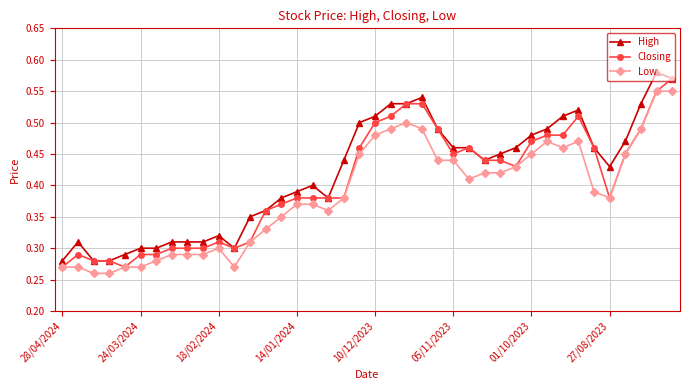

True or false: Low and High cross at least once.

False